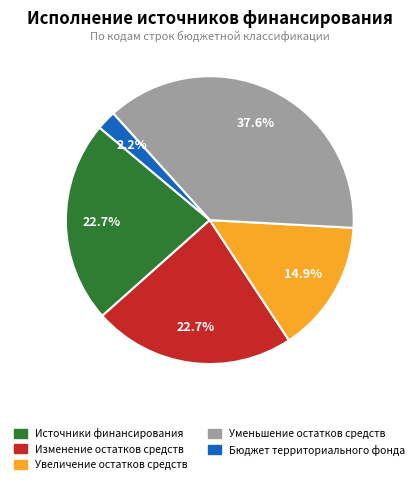

Is there a majority slice in this chart?

No